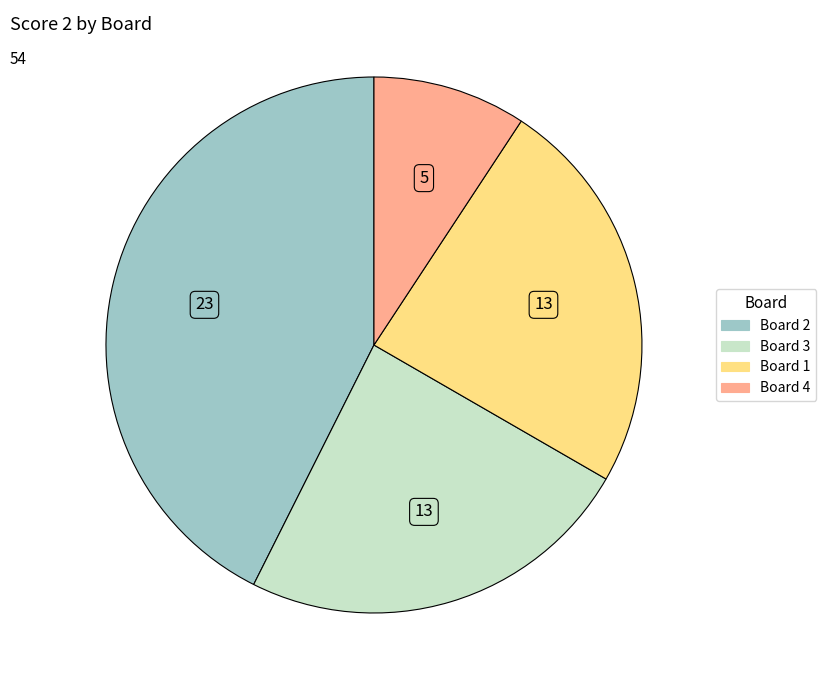

Count the number of slices in the pie.

4